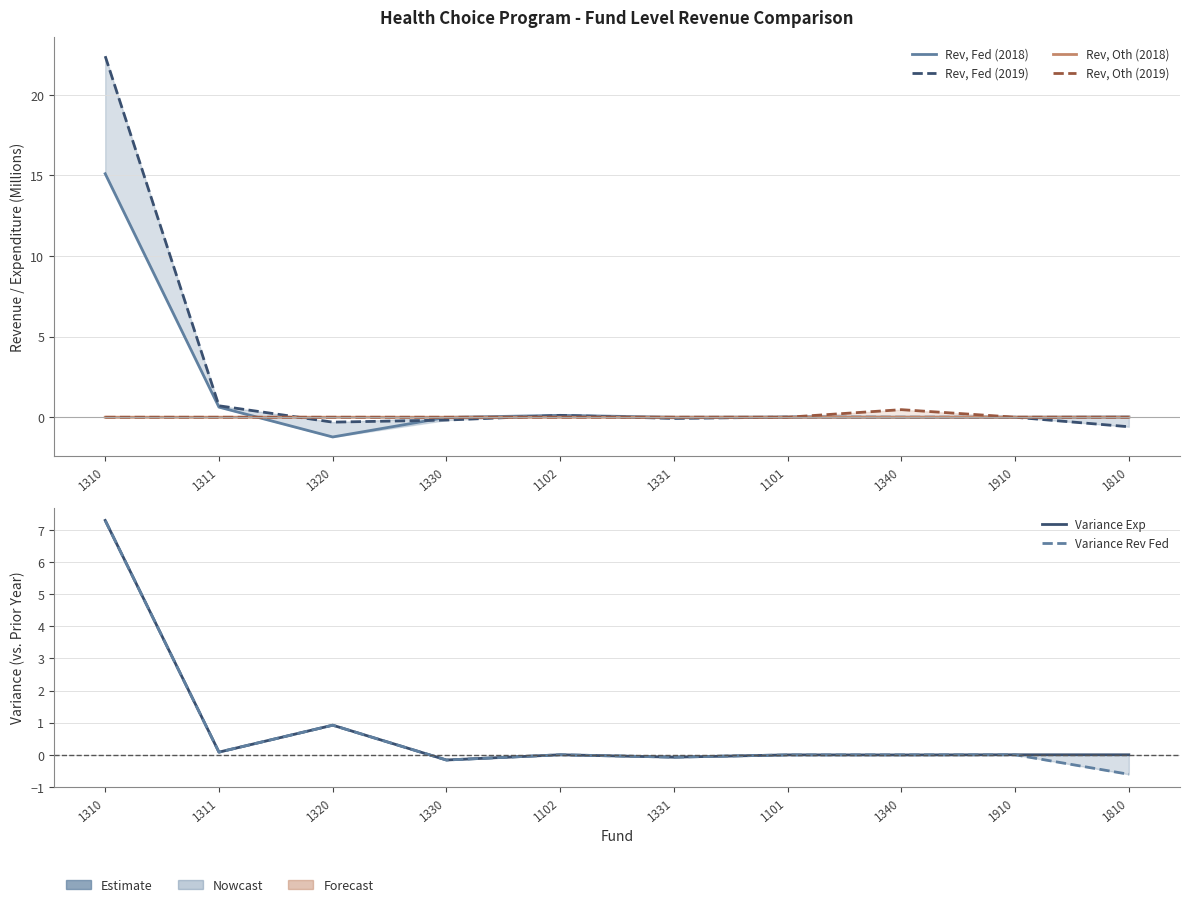

List the series in order of their peak value, lowest first.

Rev, Oth (2018), Rev, Oth (2019), Variance Rev Fed, Variance Exp, Rev, Fed (2018), Rev, Fed (2019)